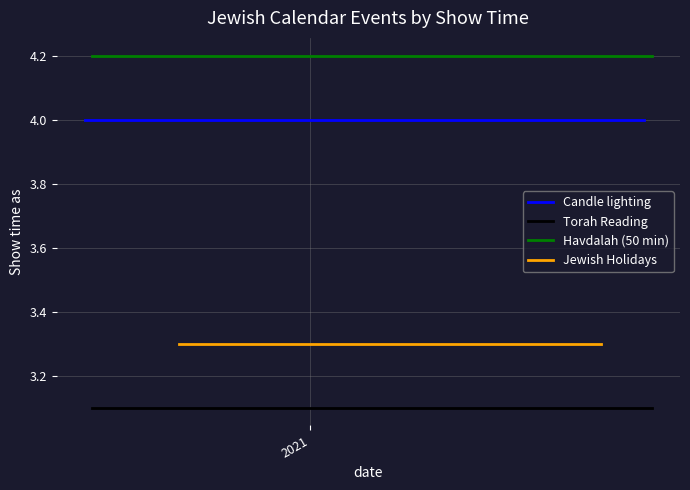

What is the greatest value displayed?

4.2